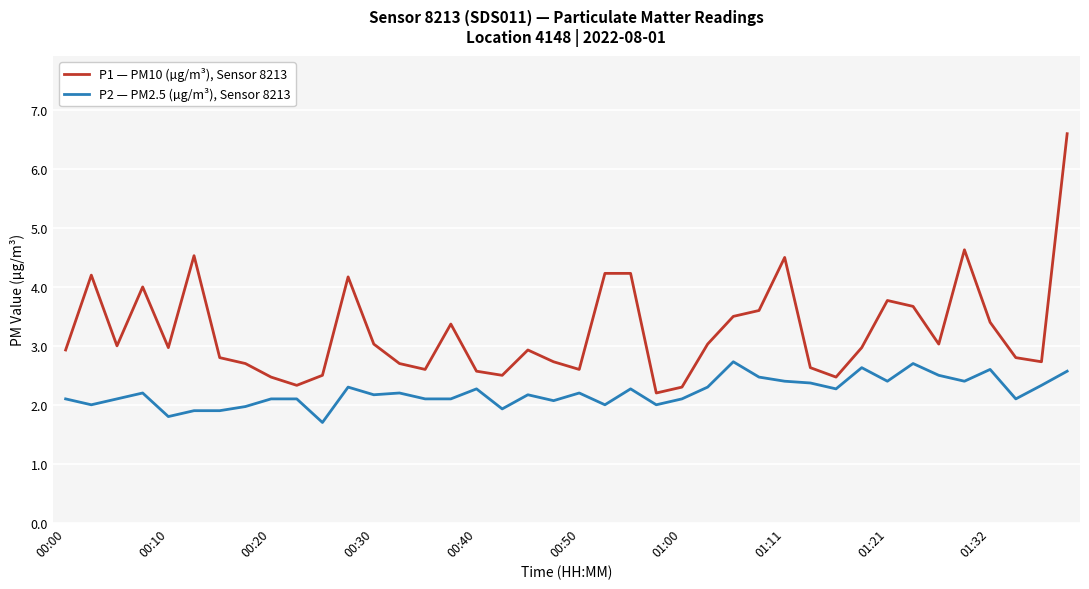

What is the maximum value shown in the chart?

6.6